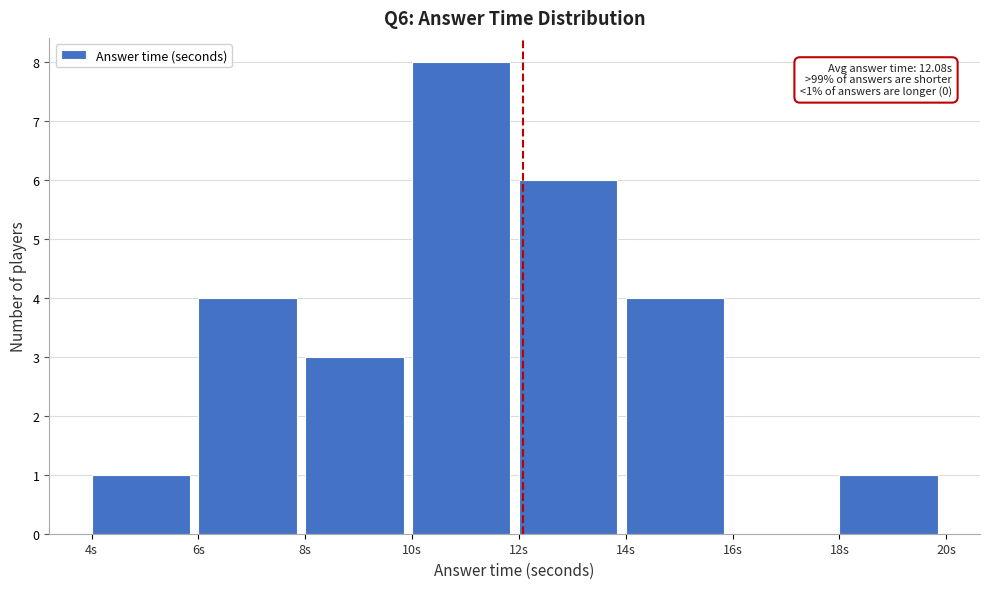

Which range on the x-axis has the tallest bar?

10 to 12